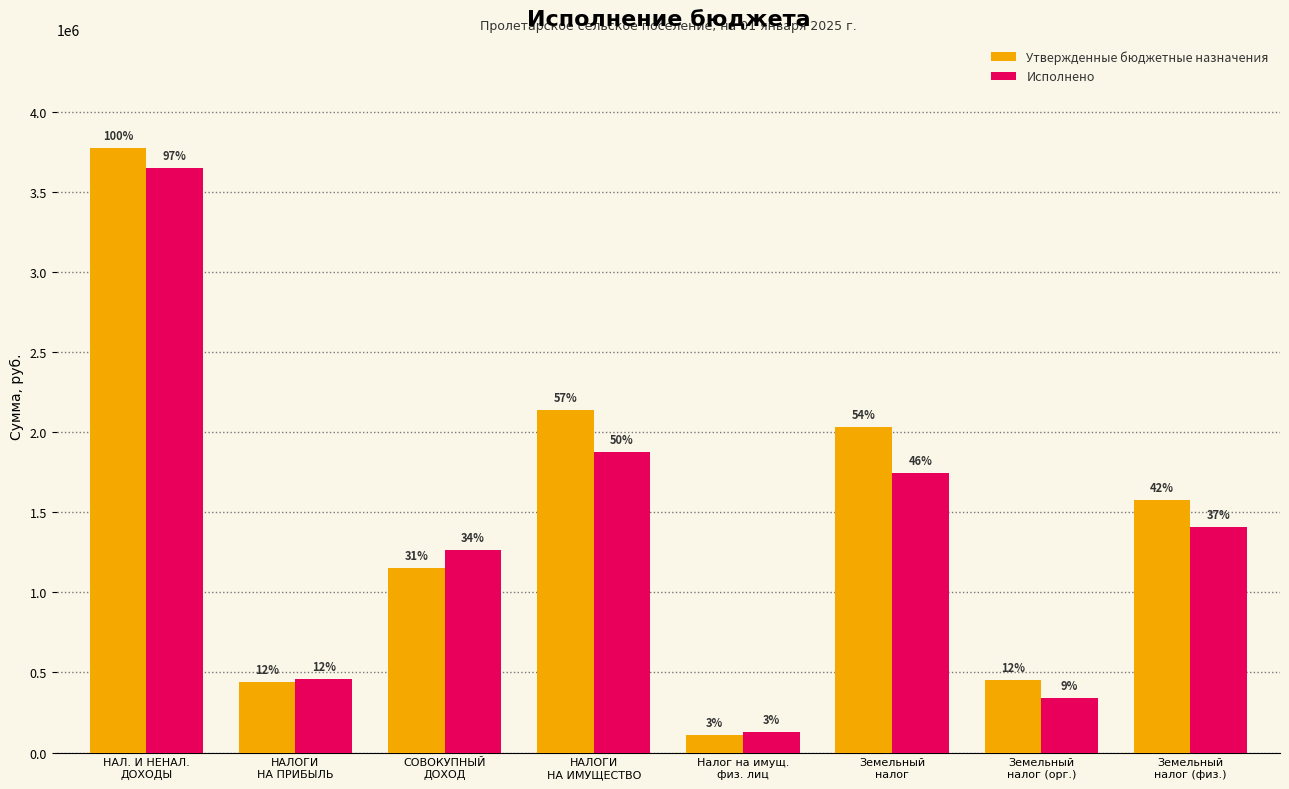

At which label does Исполнено reach its minimum?

Налог на имущ.
физ. лиц